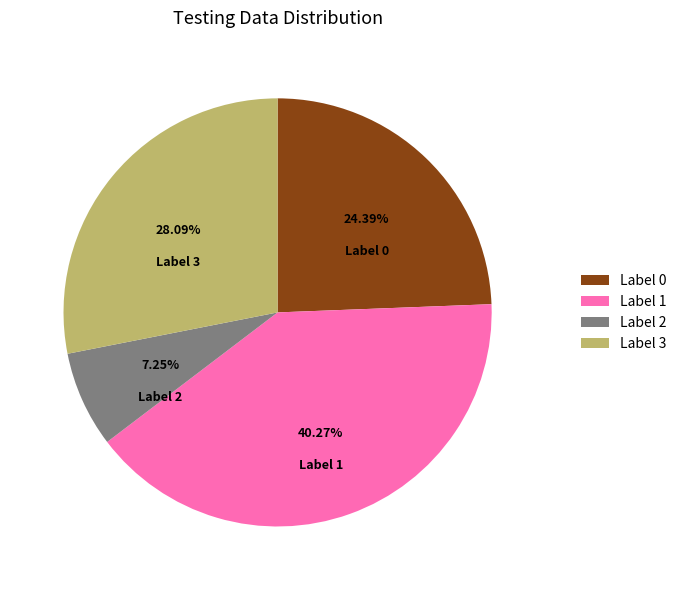

Which slice is the largest?

Label 1